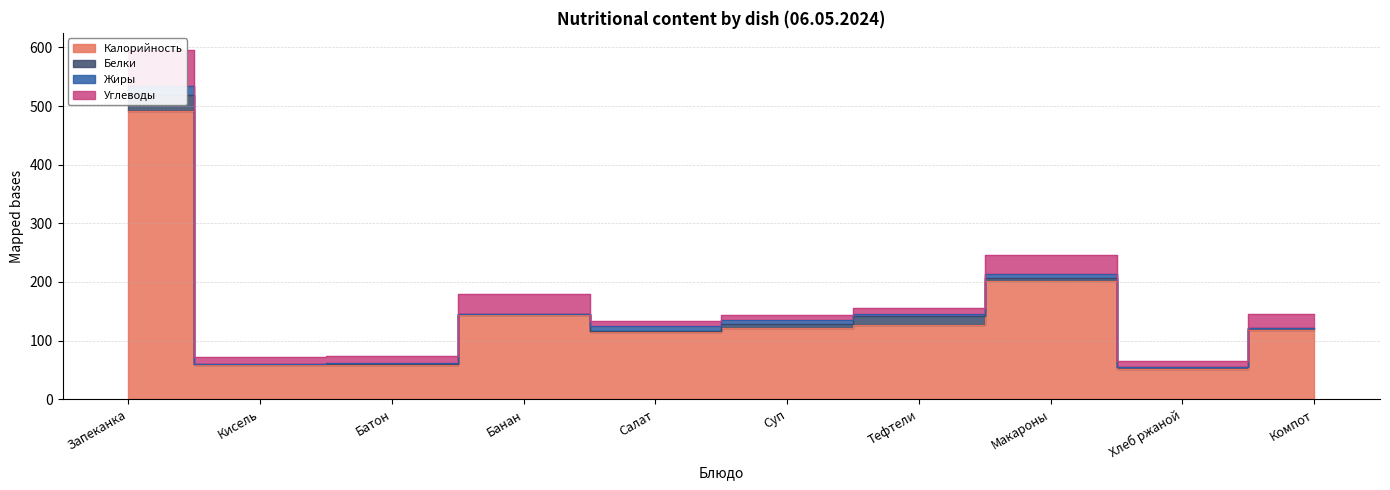

How many intersections are there between Жиры and Белки?

6